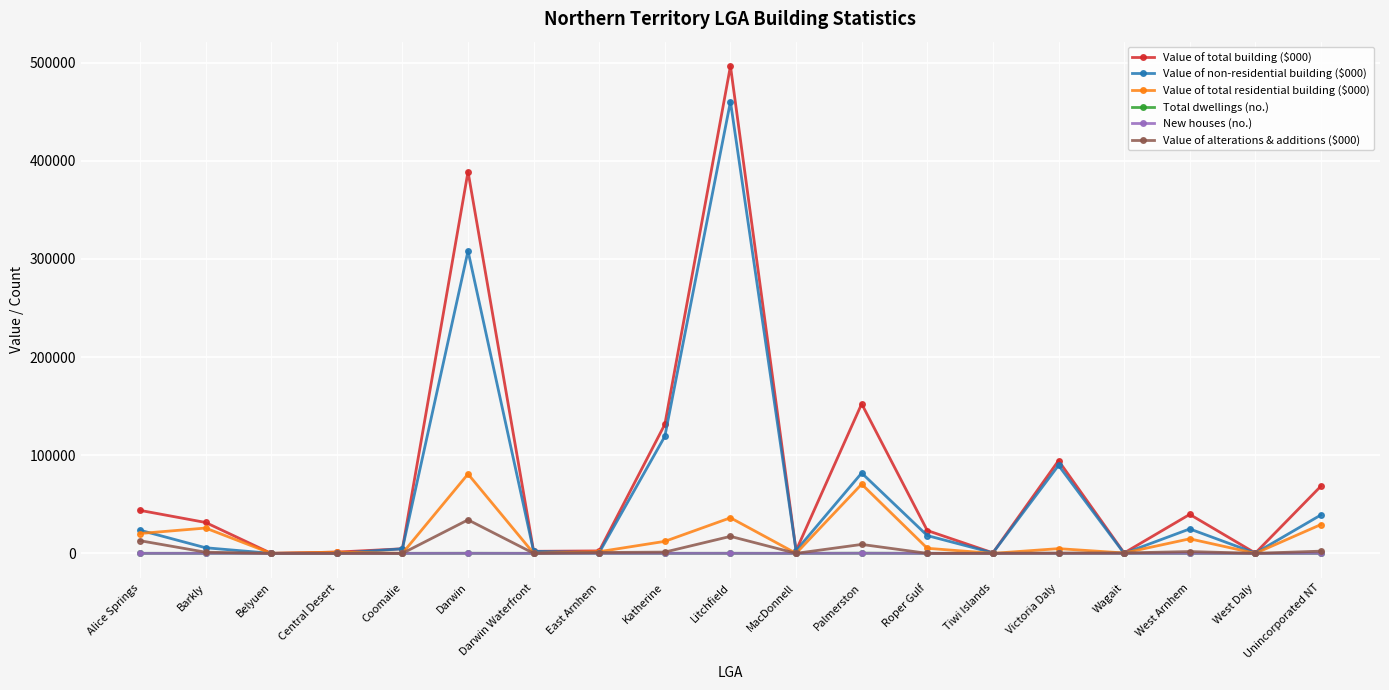

What is the difference between the New houses (no.) values at Litchfield and Darwin?

4